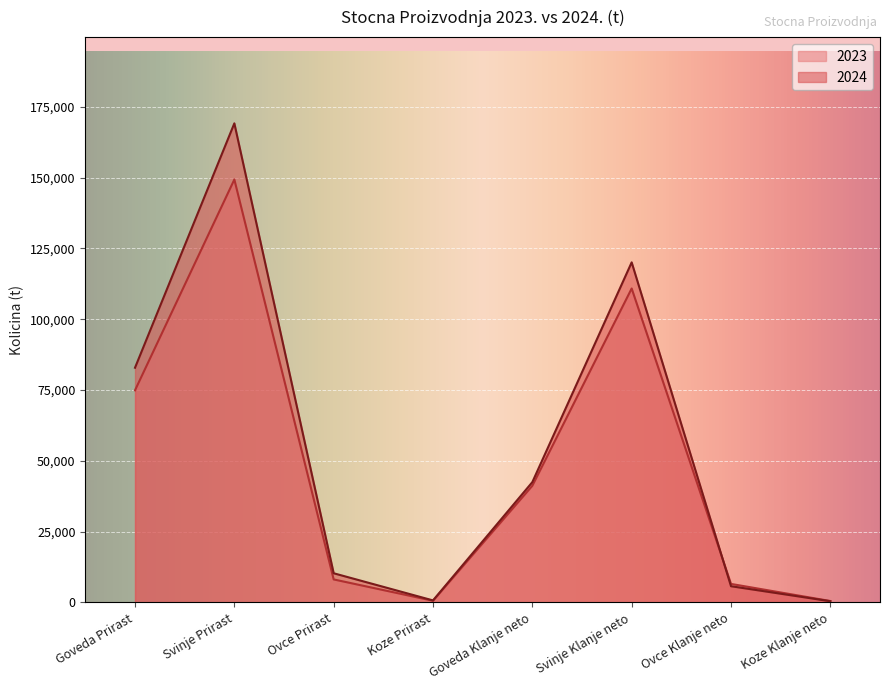

Is the value of 2024 at Goveda Prirast greater than the value of 2023 at Koze Klanje neto?

Yes